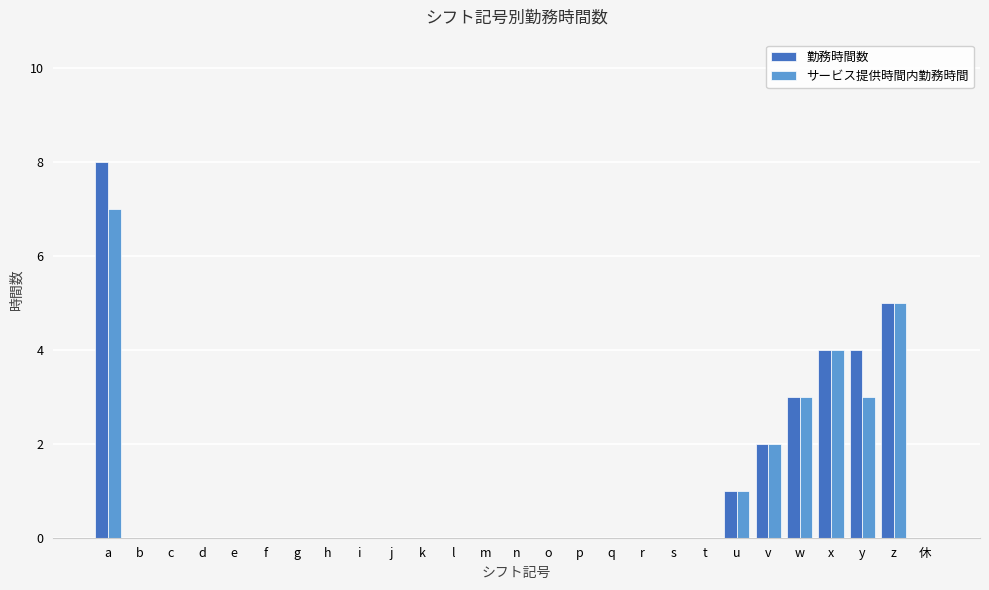

At which category is the sum across all series the highest?

a